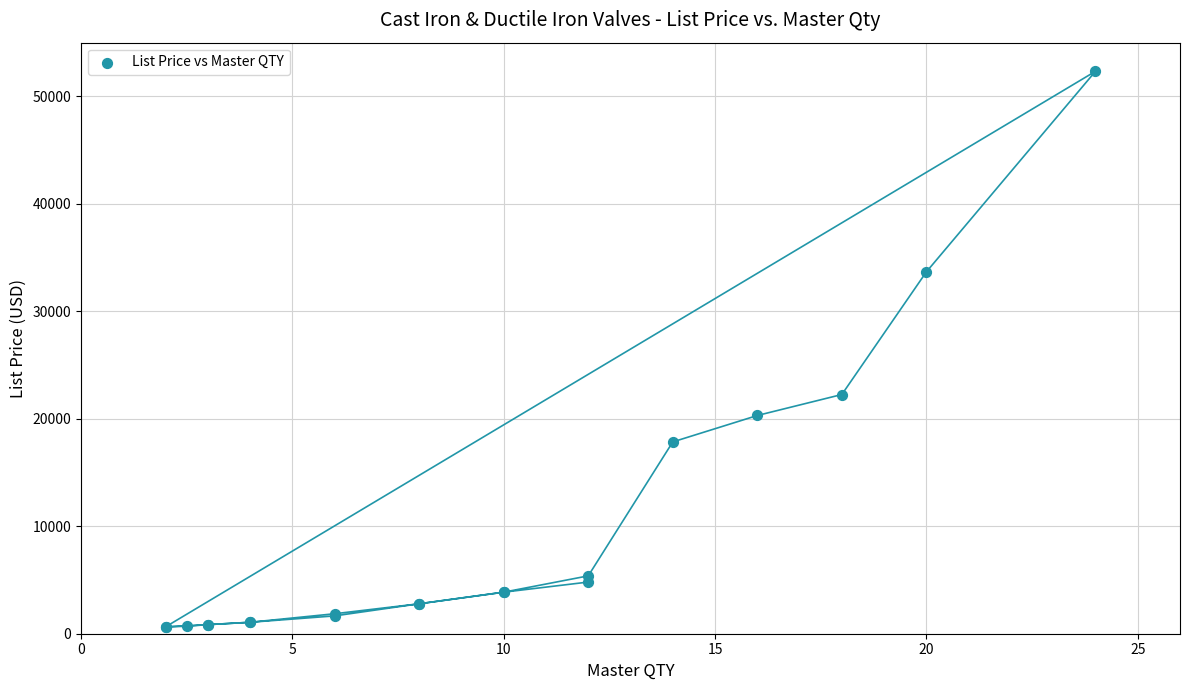

What Y value in the scatter plot is closest to 26486?

22260.0